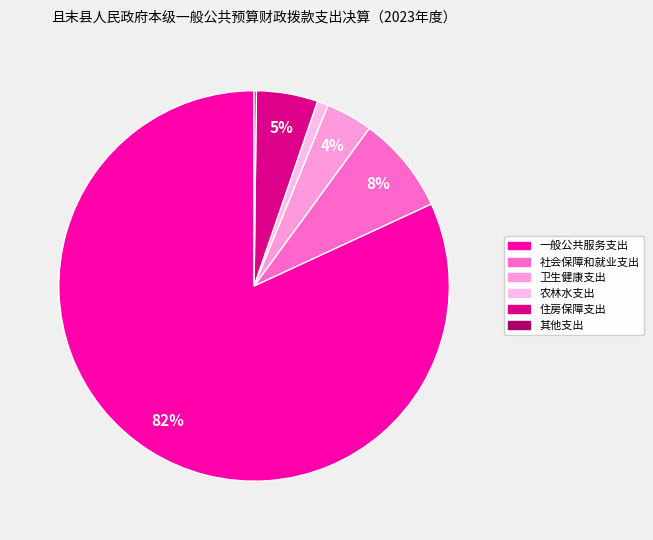

Count the number of slices in the pie.

6